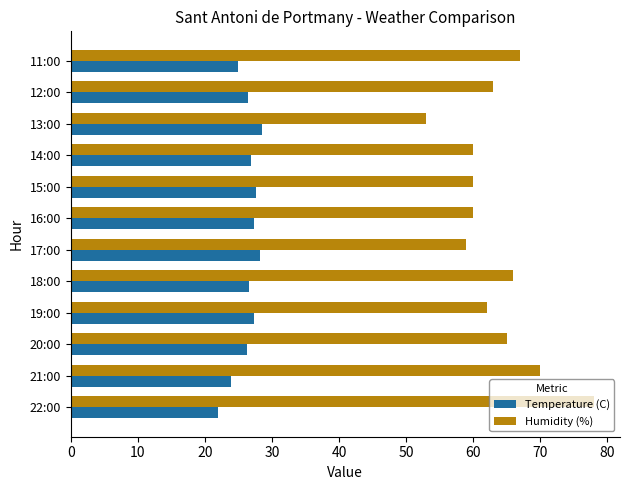

What is the difference between the second highest and second lowest values in the Temperature (C) series?

4.3